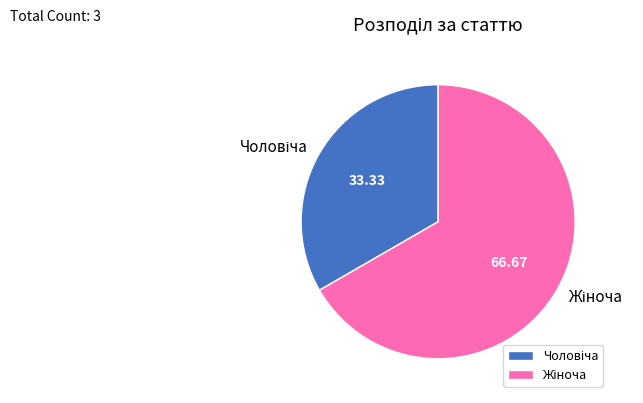

Does any single category account for the majority?

Yes